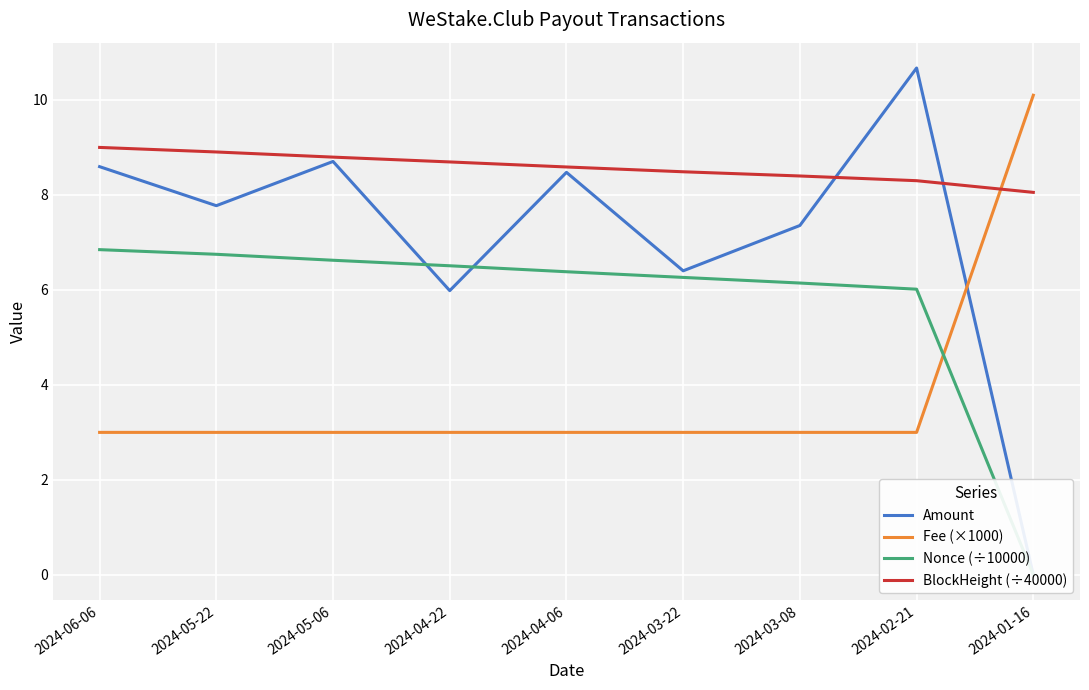

What is the maximum value for Nonce (÷10000)?

6.8